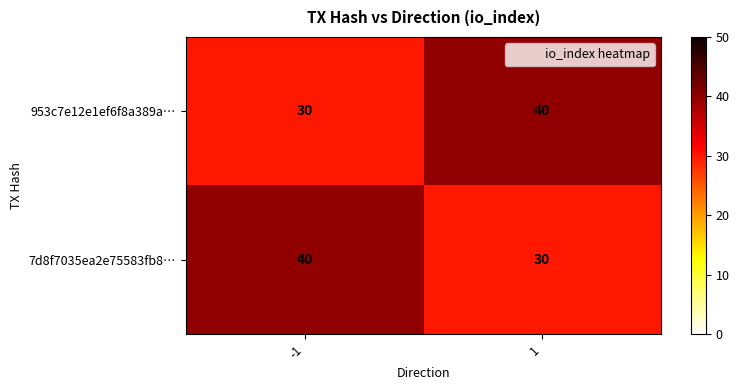

What is the sum of all 953c7e12e1ef6f8a389a… values?

70